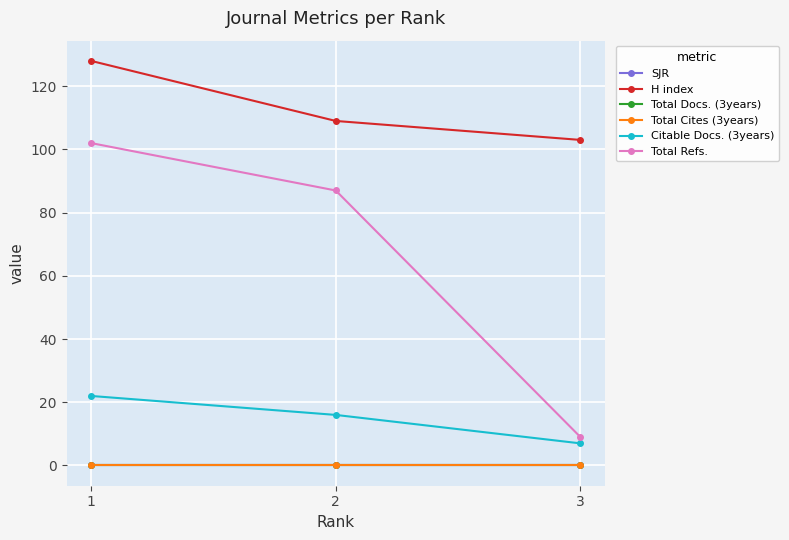

Does the chart have visible grid lines?

Yes